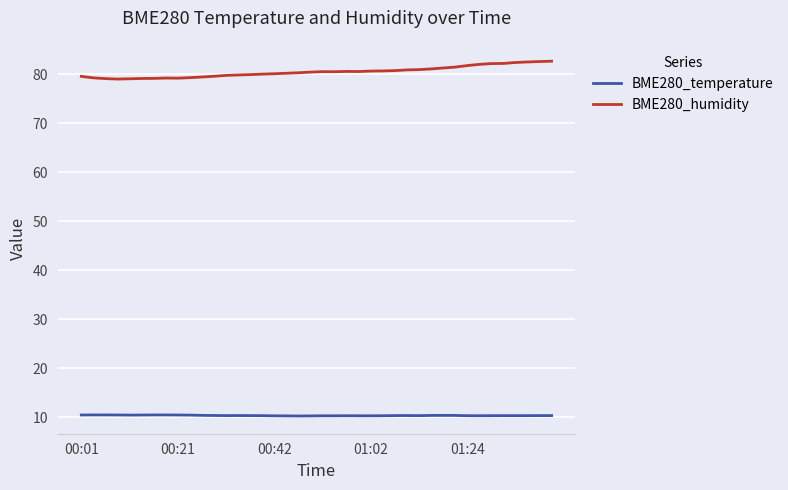

How many distinct data groups are displayed?

2